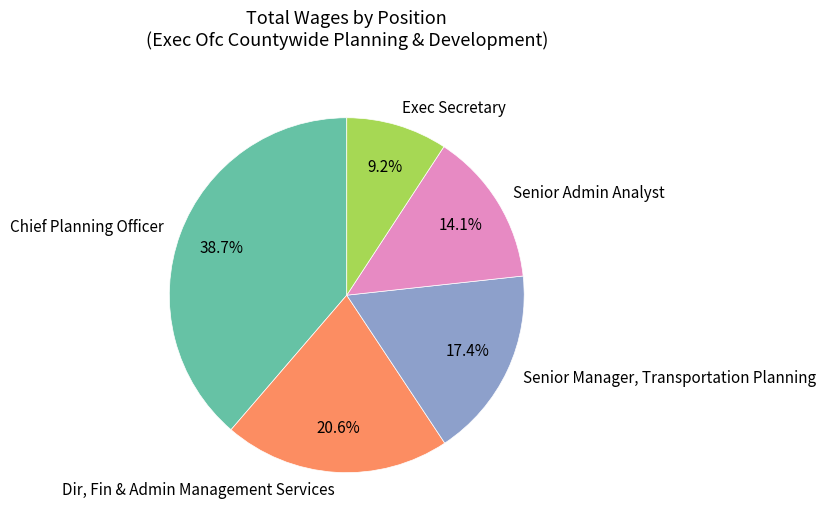

To the nearest percent, what is the difference between the largest and smallest slice percentages?

29%